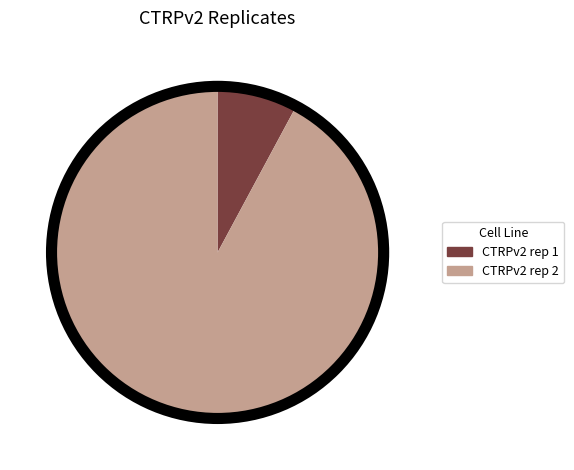

Combined, do CTRPv2 rep 1 and CTRPv2 rep 2 account for over 50%?

Yes